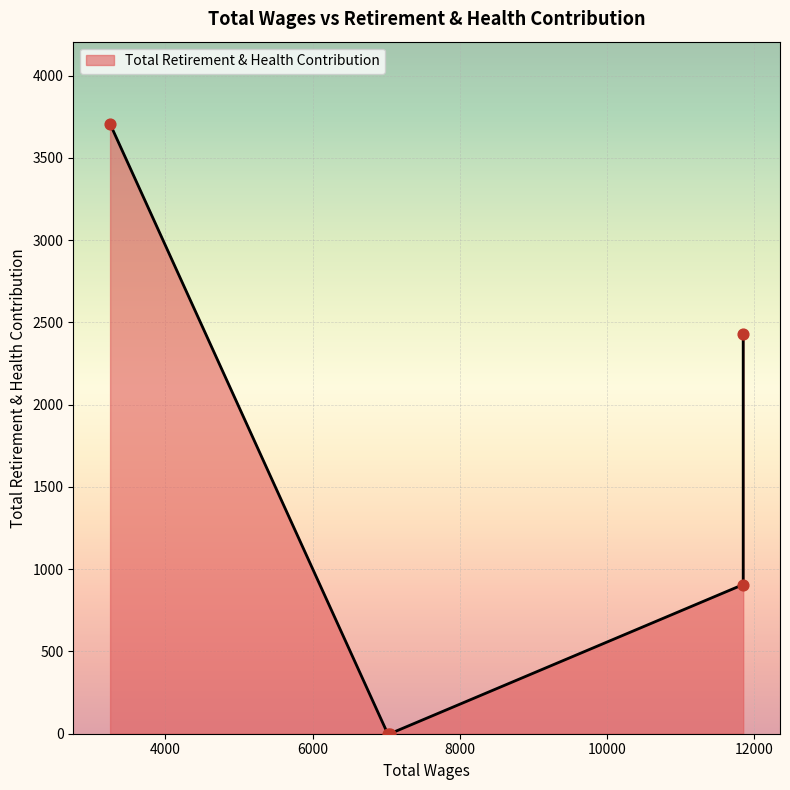

Between 11850.0 and 7020.0, which is larger?

11850.0